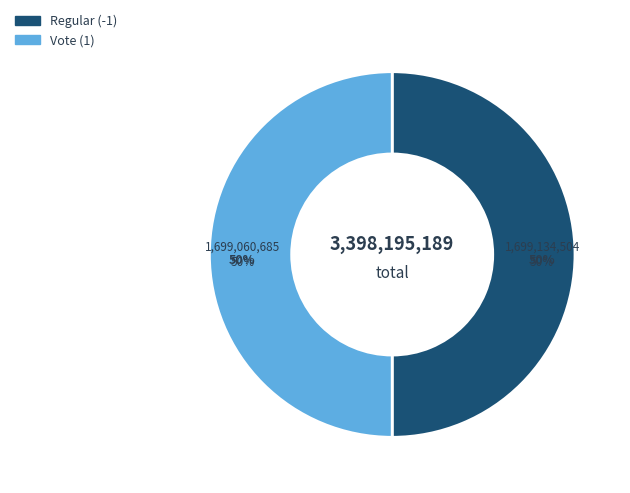

What is the largest slice in the pie chart?

Regular (-1)